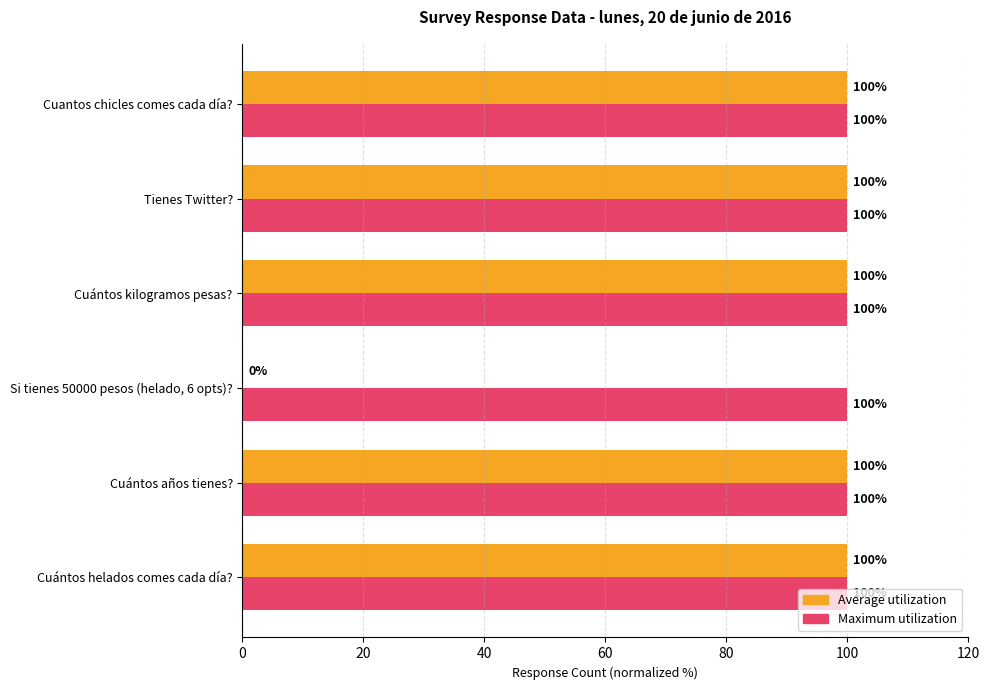

Which series has the largest total across all categories?

Maximum utilization